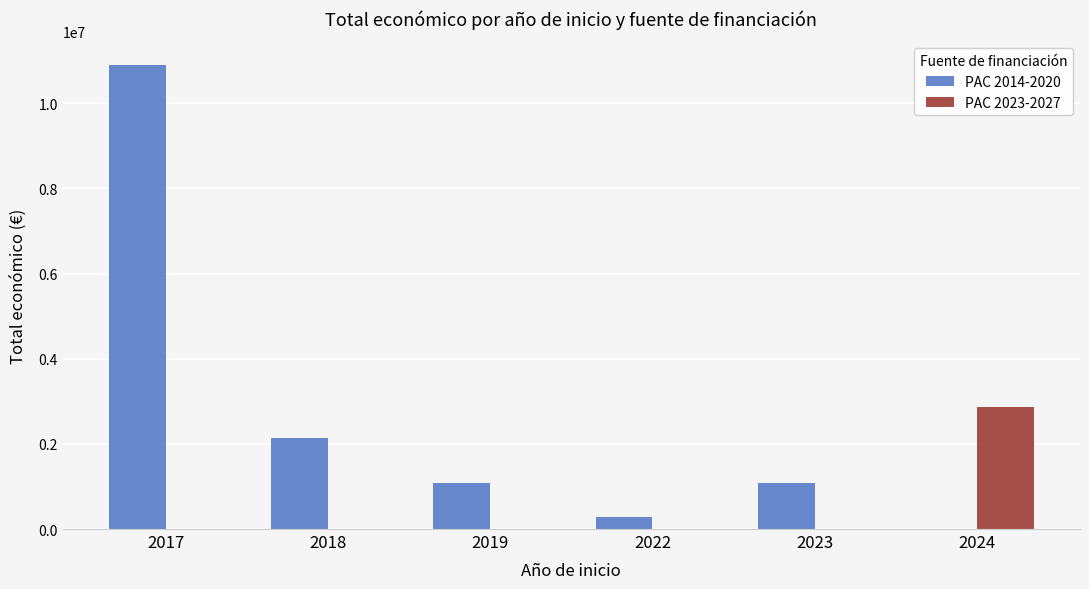

At which category is the sum across all series the highest?

2017